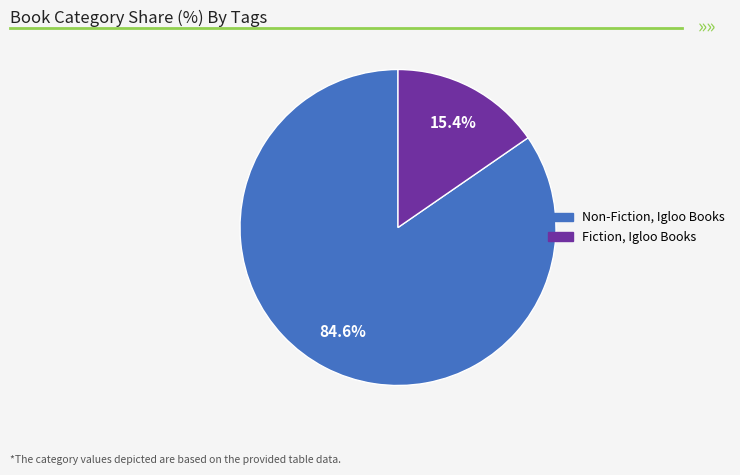

True or false: Non-Fiction, Igloo Books accounts for 85% of the total.

True